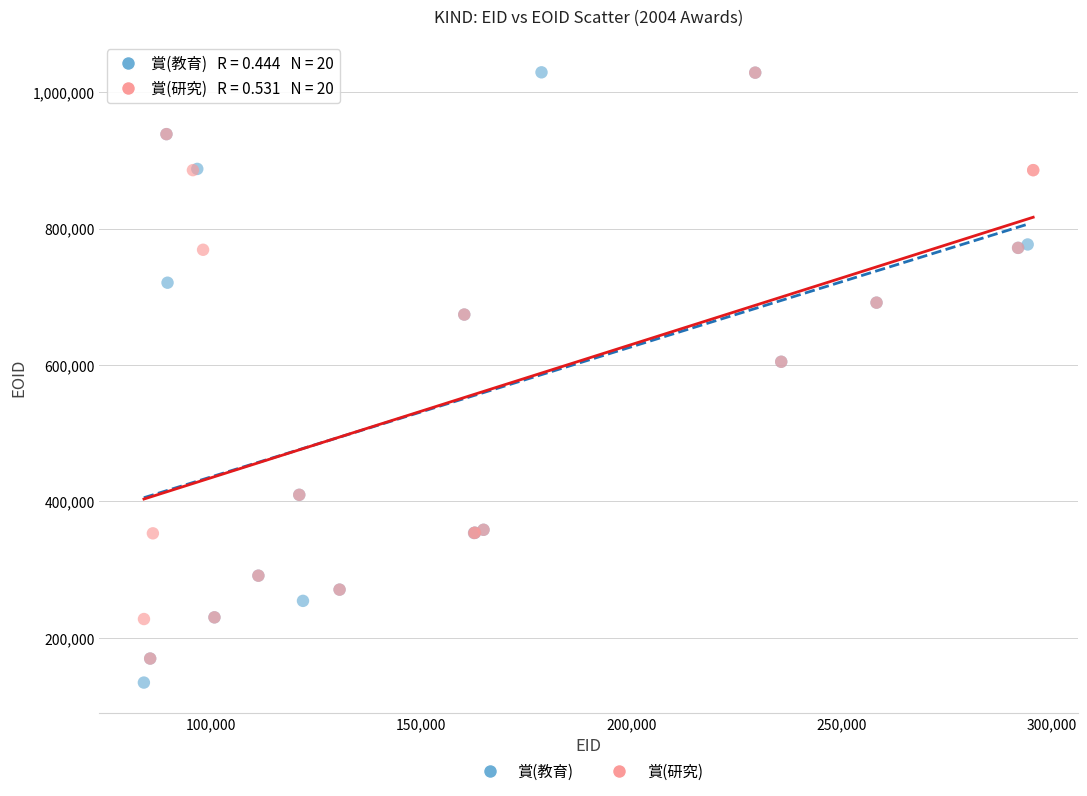

What are all the series names shown in the legend?

賞(教育), 賞(研究)